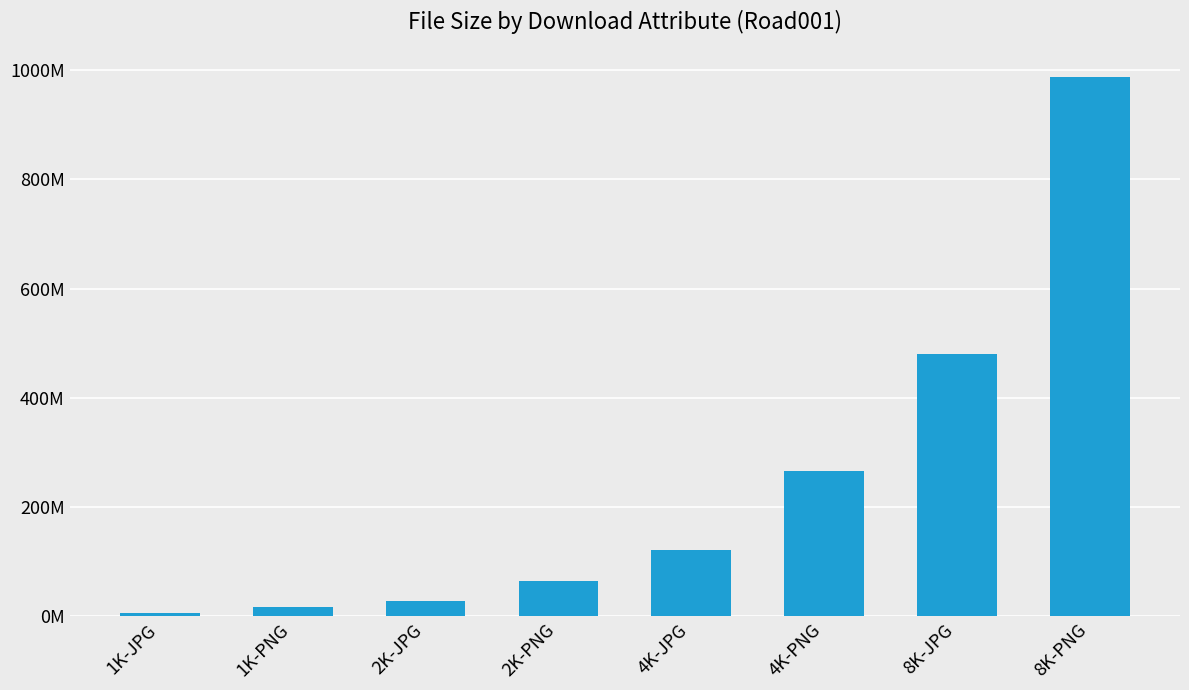

What is the label of the 5th bar from the right?

2K-PNG